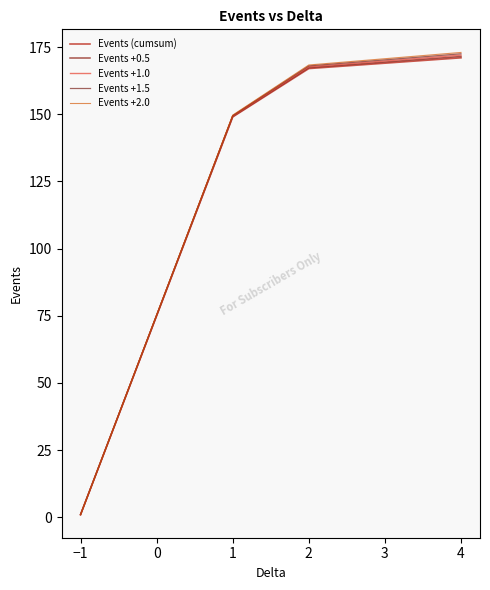

Rank the categories by Events +1.0 value from lowest to highest.

−1, 1, 2, 4